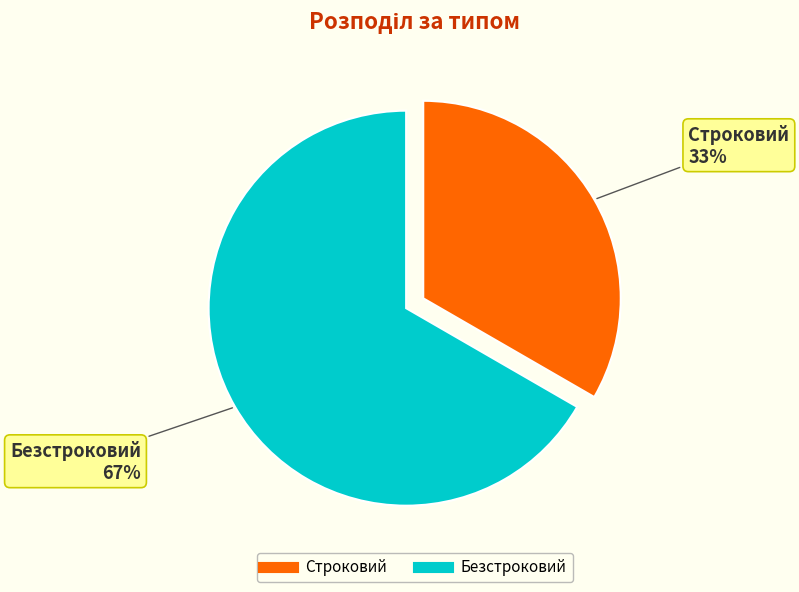

Is the sum of Безстроковий and Строковий greater than half?

Yes